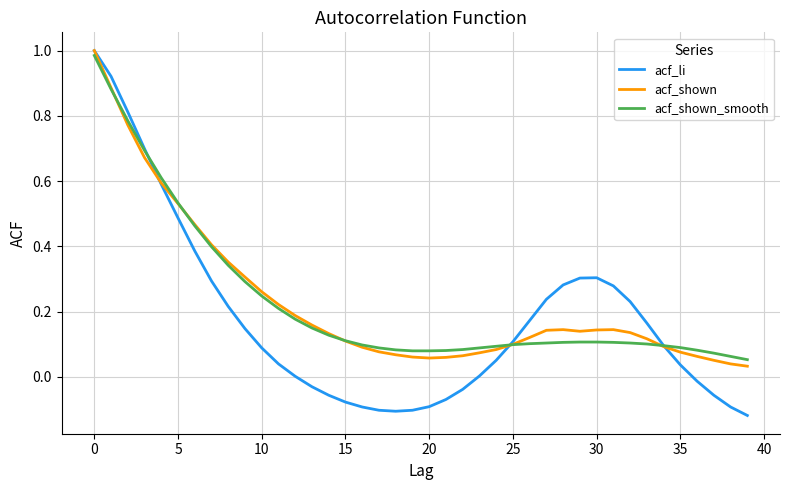

Which series has the widest spread of values?

acf_li